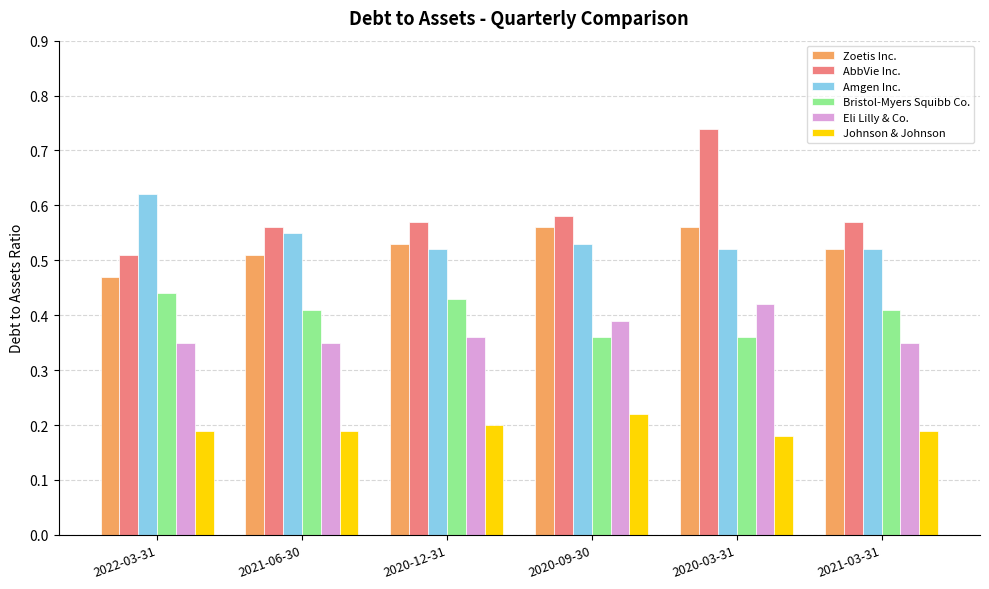

What is the total value across all series at 2020-09-30?

2.6